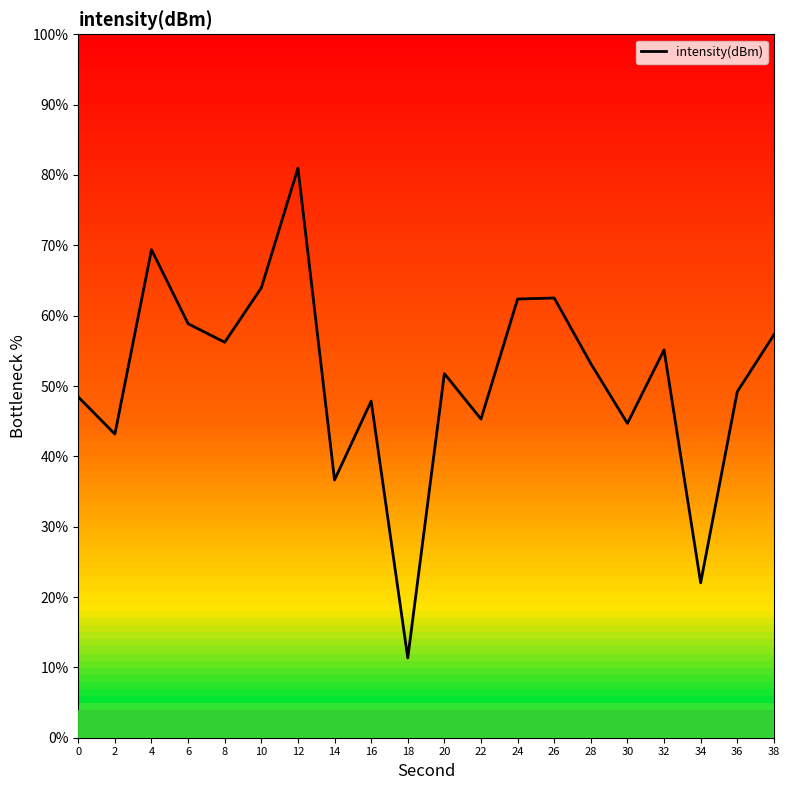

The chart shows a value of 38.2 at 34. True or false?

False